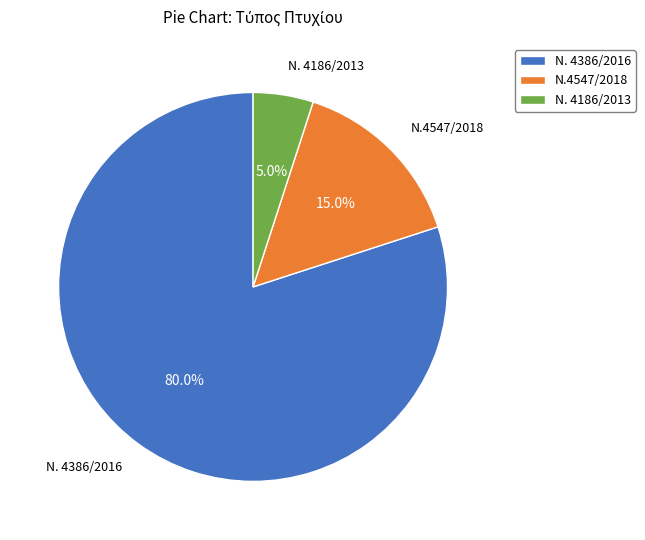

Is it true that Ν. 4386/2016 is 90% of the pie?

False